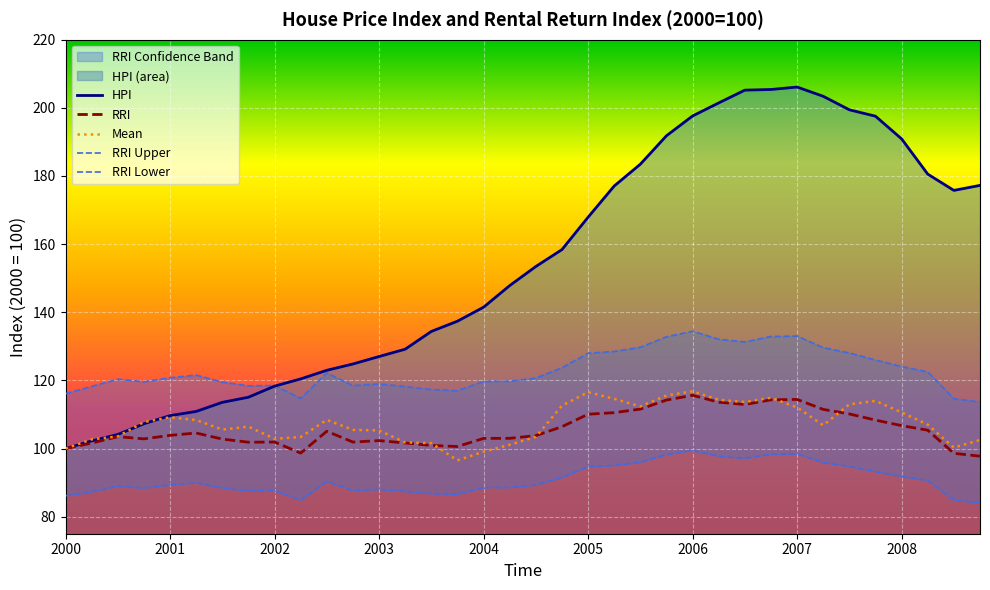

What position from the right is 2004.5?

18